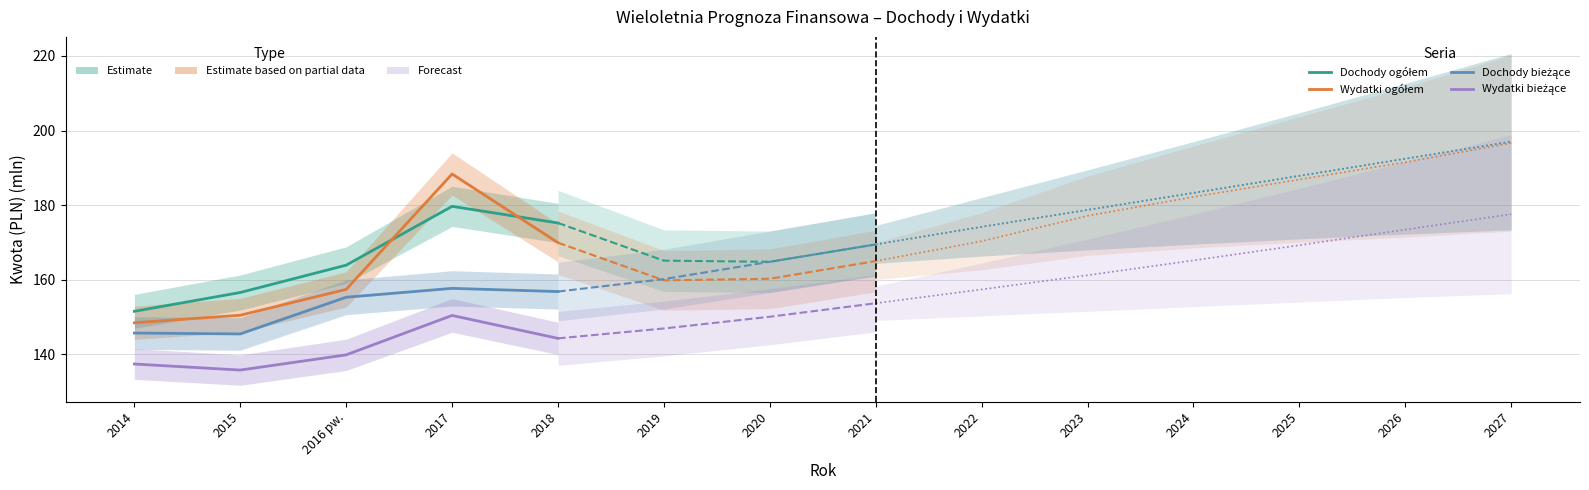

What are all the series names shown in the legend?

Dochody ogółem, Wydatki ogółem, Dochody bieżące, Wydatki bieżące